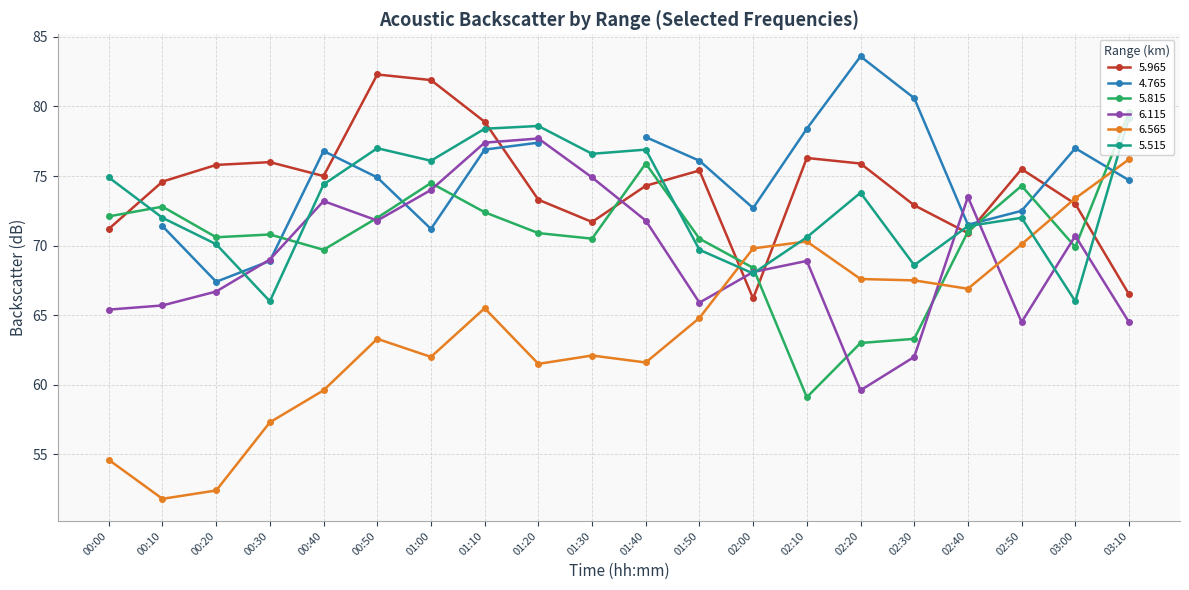

What is the value of the 5.965 point at the 20th from the left?

66.5